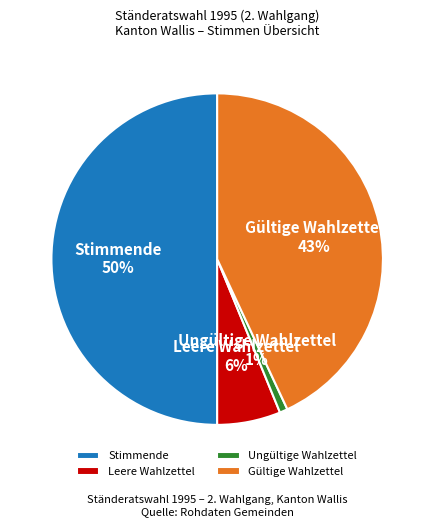

Which has a higher value, Ungültige Wahlzettel or Stimmende?

Stimmende